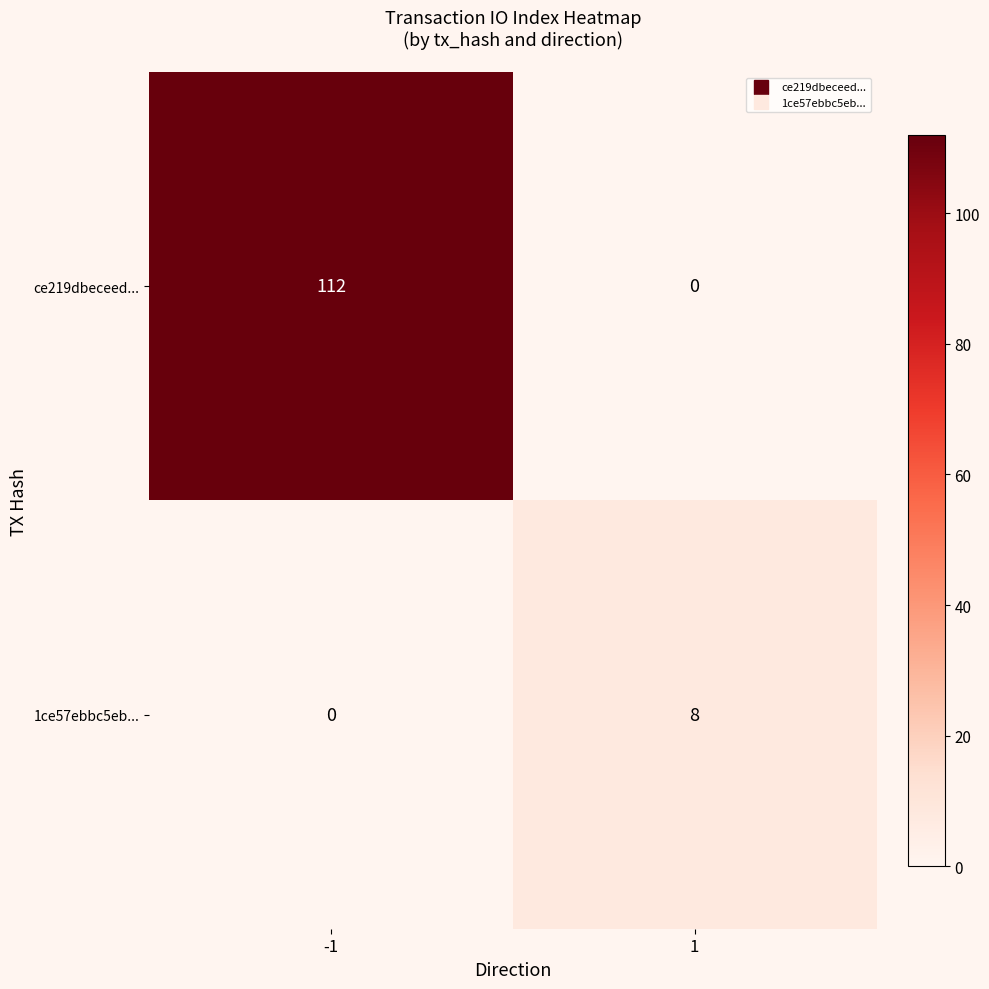

What is the greatest value displayed?

112